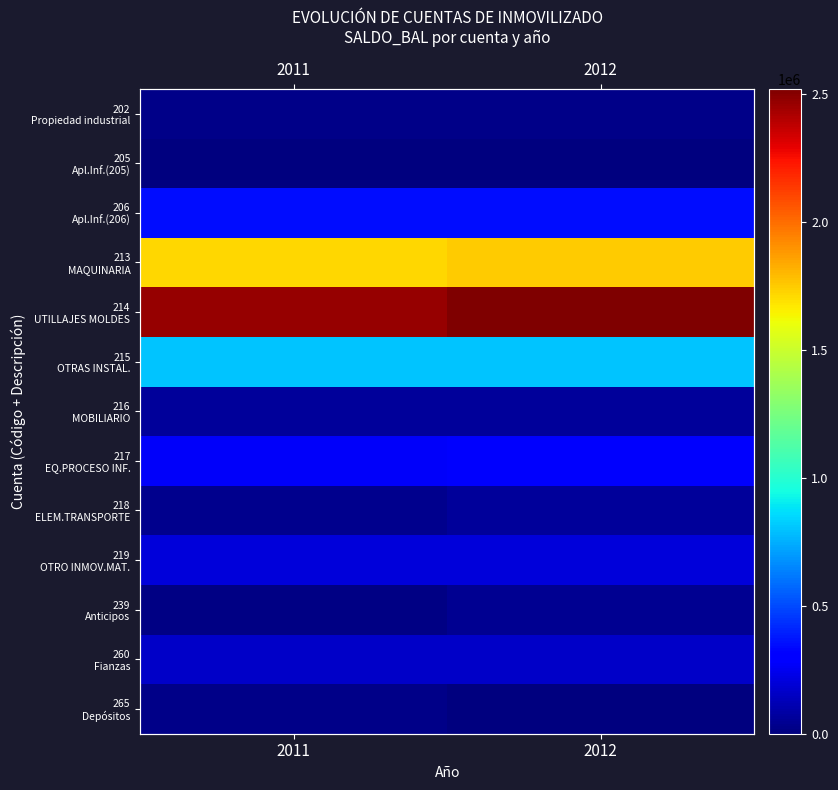

Which series has the largest total across all categories?

214 UTILLAJES MOLDES